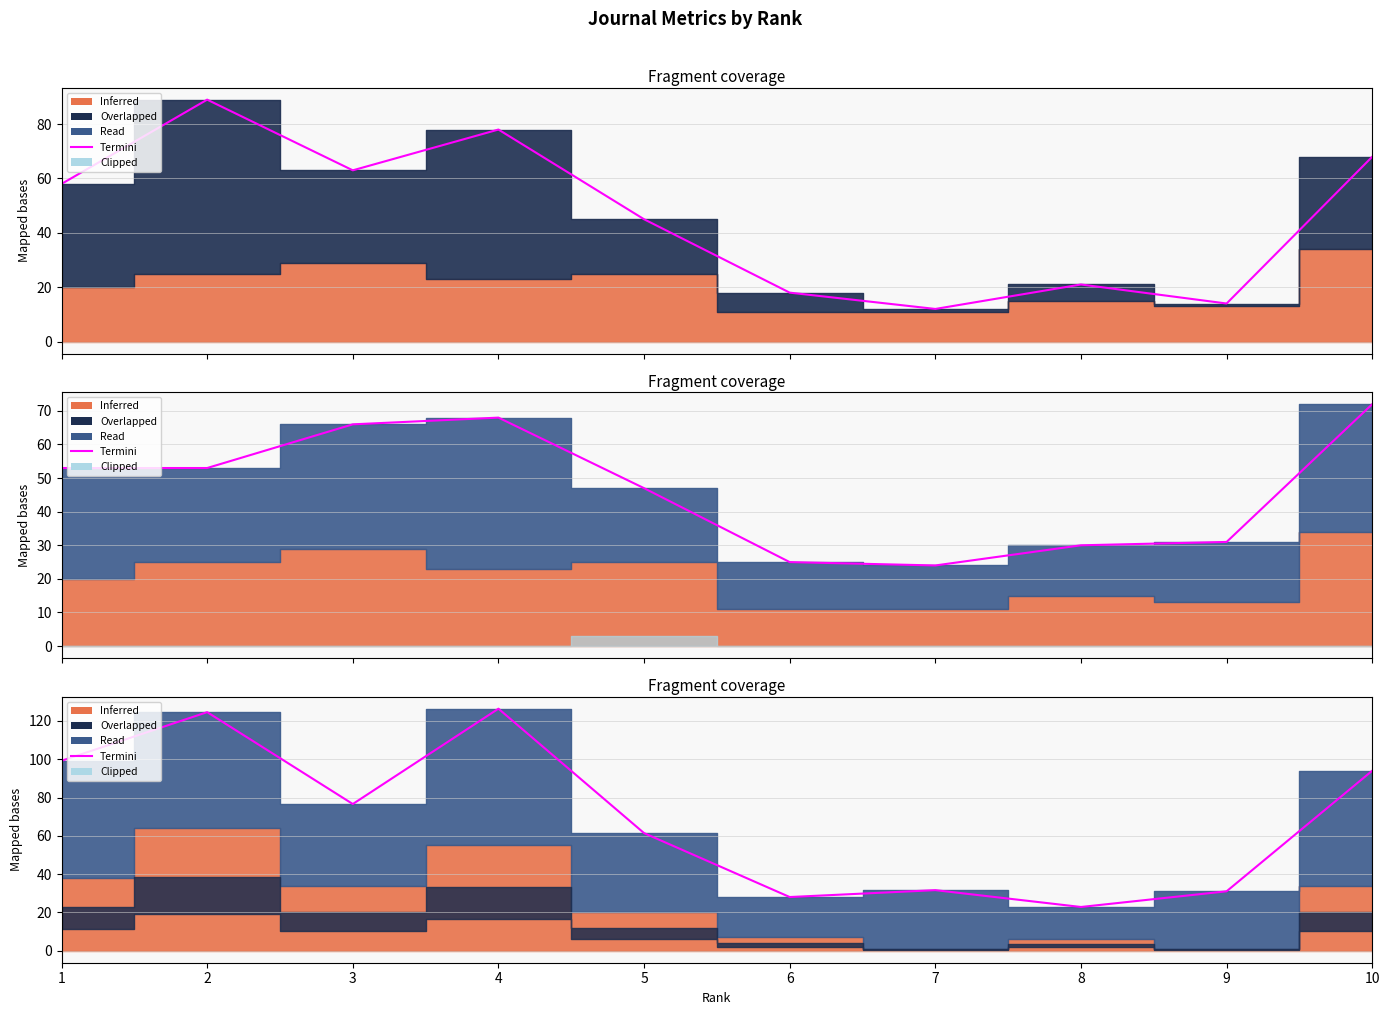

Where is the first local maximum?

2